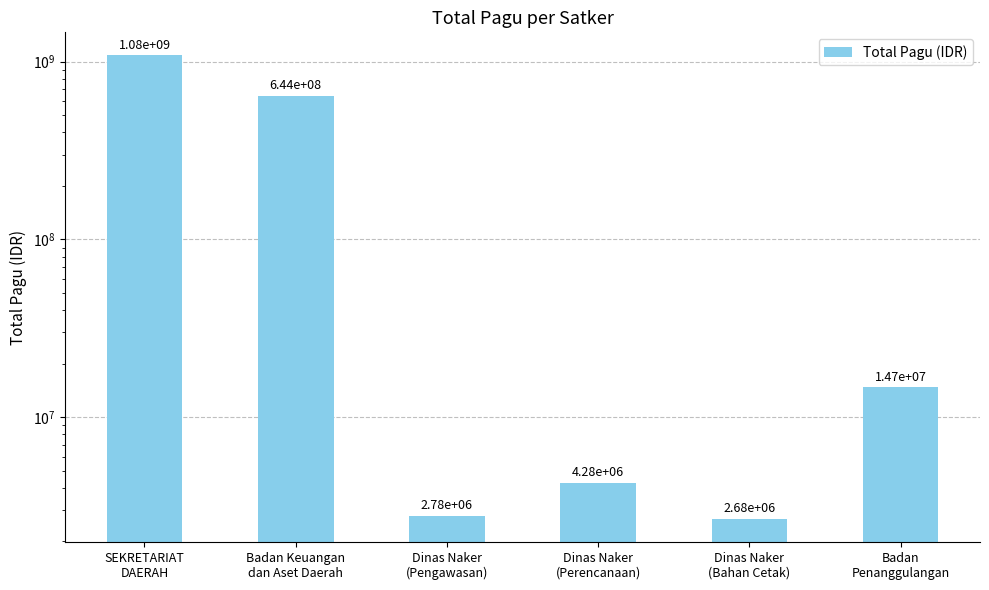

What is the sum of all values?

1752451195